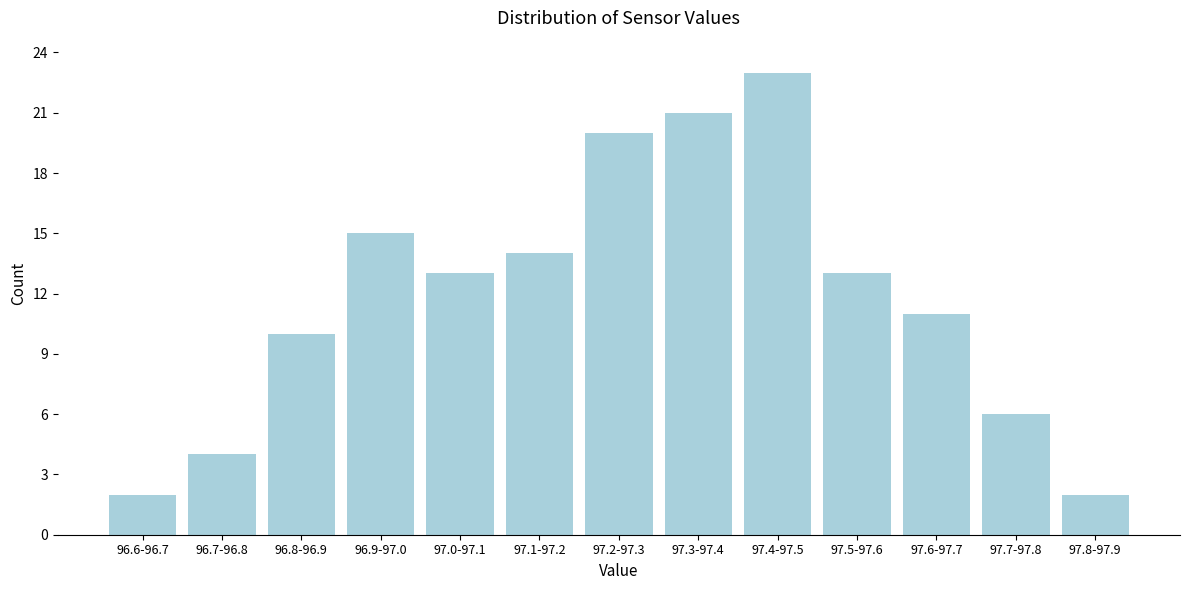

Reading left to right, transcribe all the data shown in this chart.

2	4	10	15	13	14	20	21	23	13	11	6	2